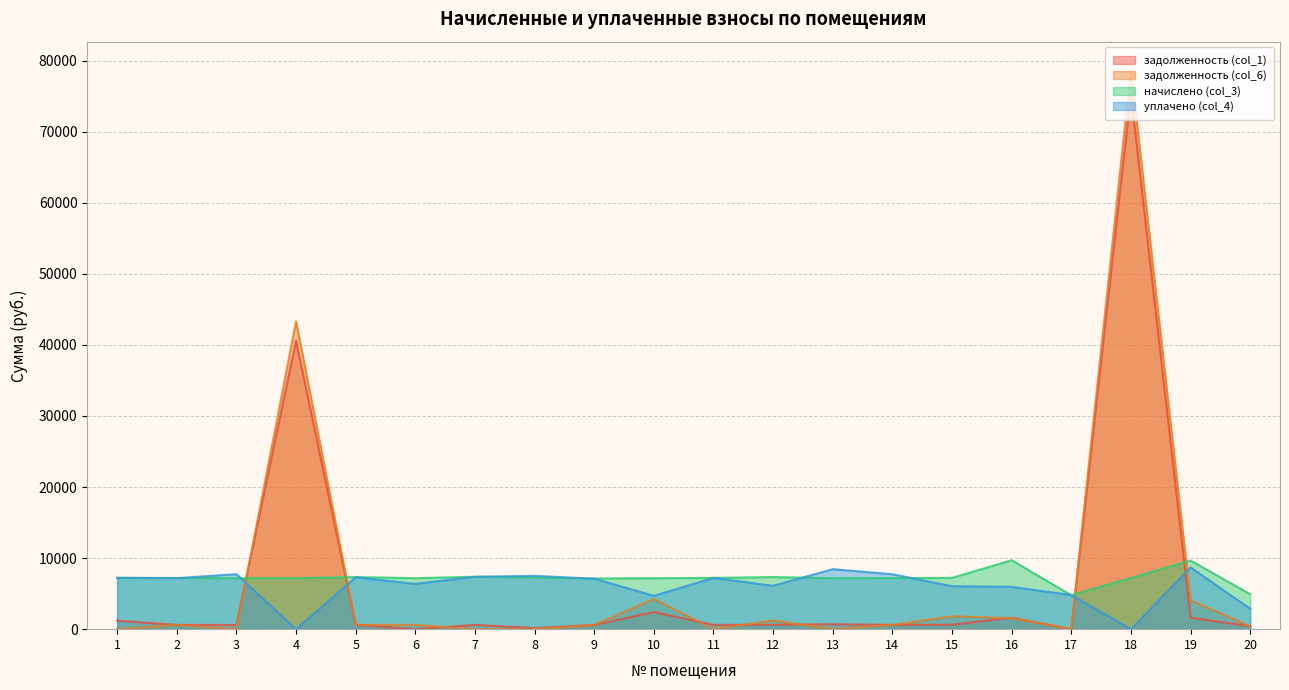

What is the sum of the начислено (col_3) values at 15 and 13?

14395.1